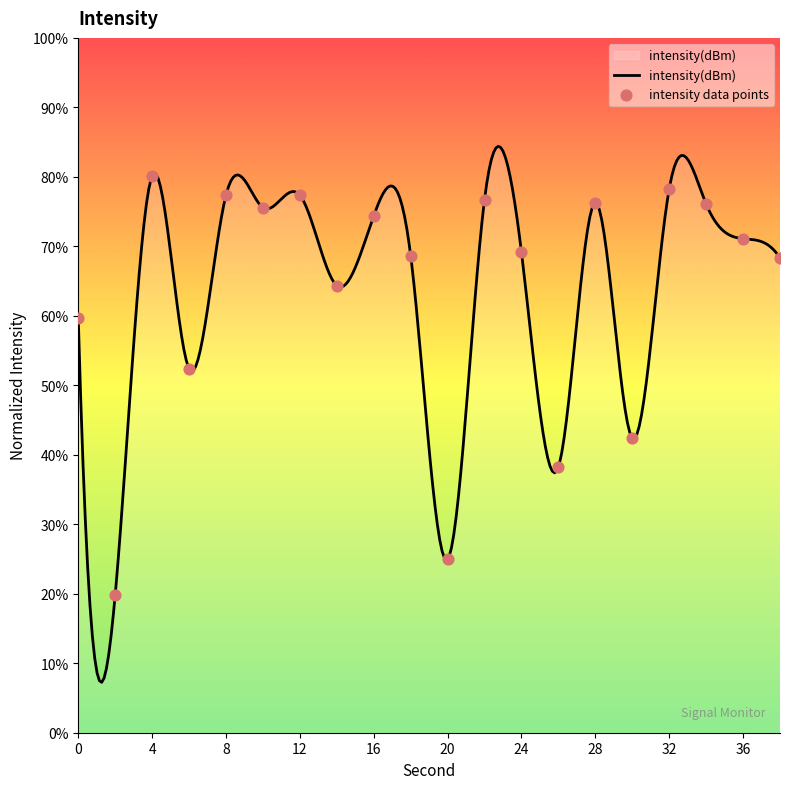

What is the change in value from 0 to 6?

-7.2